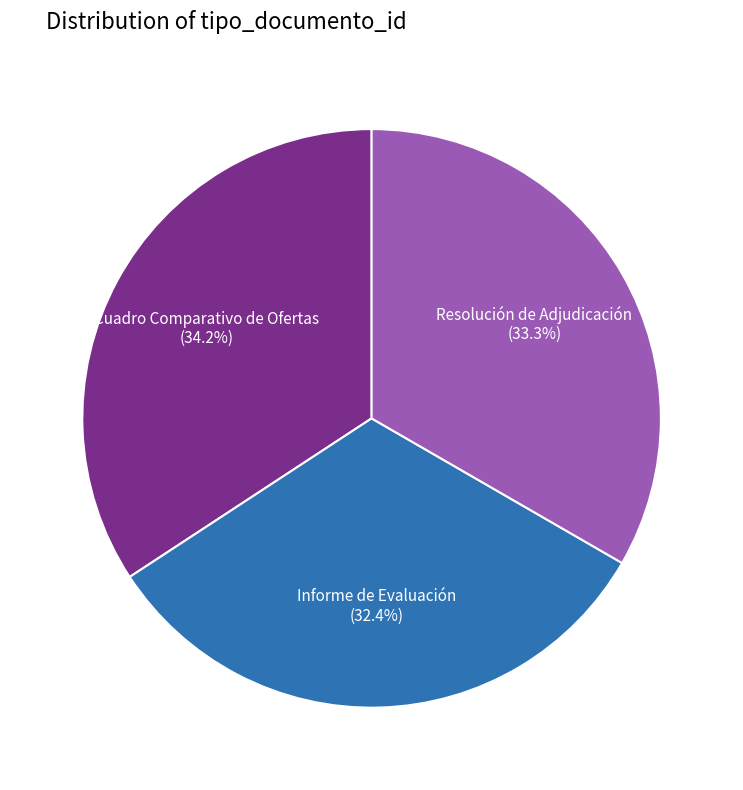

Count the number of slices in the pie.

3